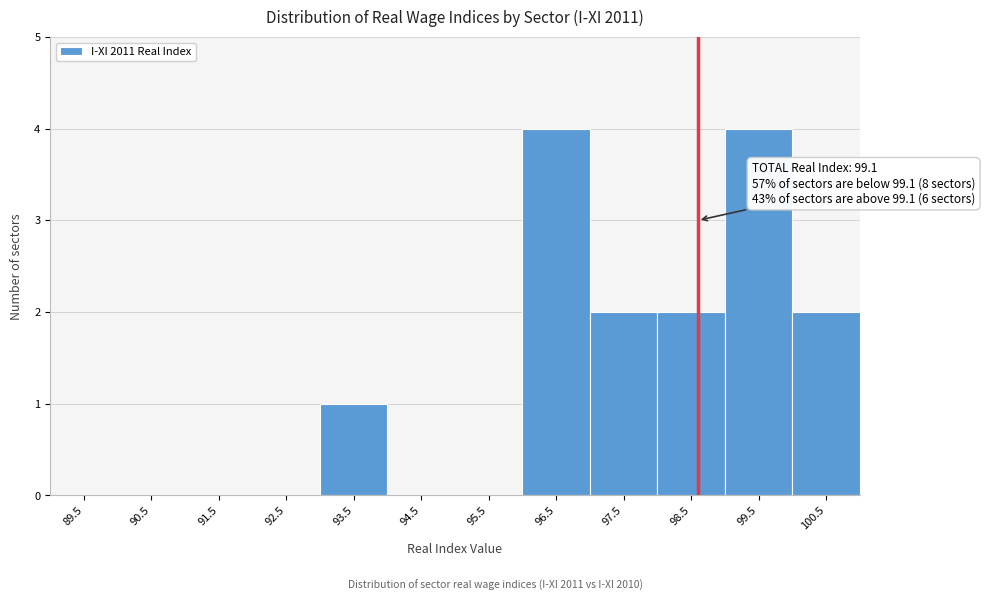

Reading right to left, transcribe all the data shown in this chart.

100.5=2	99.5=4	98.5=2	97.5=2	96.5=4	95.5=0	94.5=0	93.5=1	92.5=0	91.5=0	90.5=0	89.5=0